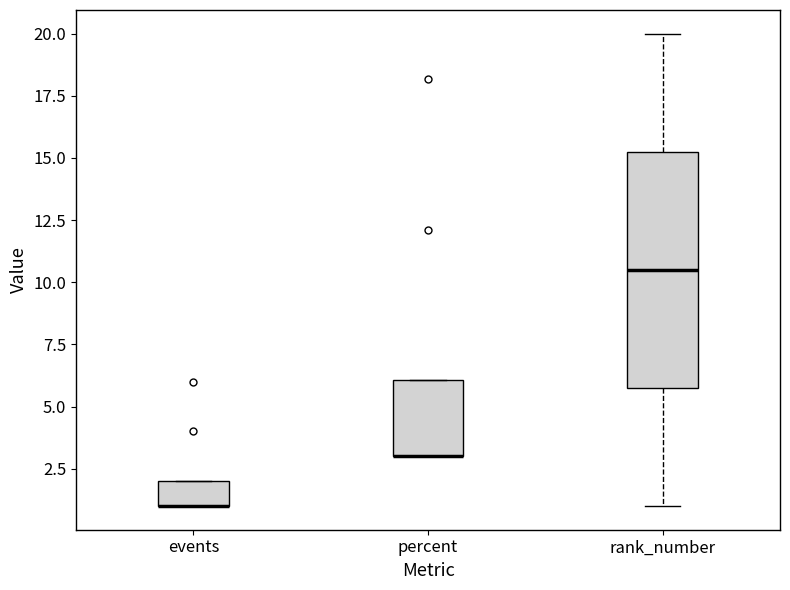

Reading left to right, transcribe this box plot: for each box, give where its median line is, the range the box spans, and where its two whiskers end, as read against the y-axis. The values are not printed on the chart, so give them approximately, as read against the axis.

events: median 1.0 (drawn on the box's lower edge), box 1.0 to 2.0, whiskers 1.0 to 2.0
percent: median 3.0 (drawn on the box's lower edge), box 3.0 to 6.0, whiskers 3.0 to 6.0
rank_number: median 10.5, box 6.0 to 15.5, whiskers 1.0 to 20.0